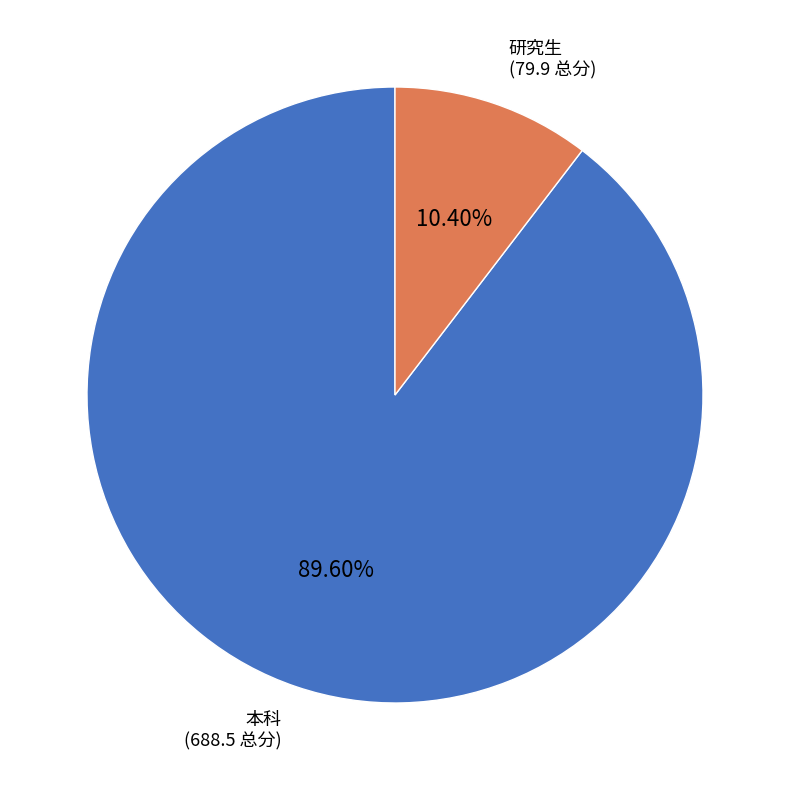

Is there any slice that represents more than half of the pie?

Yes